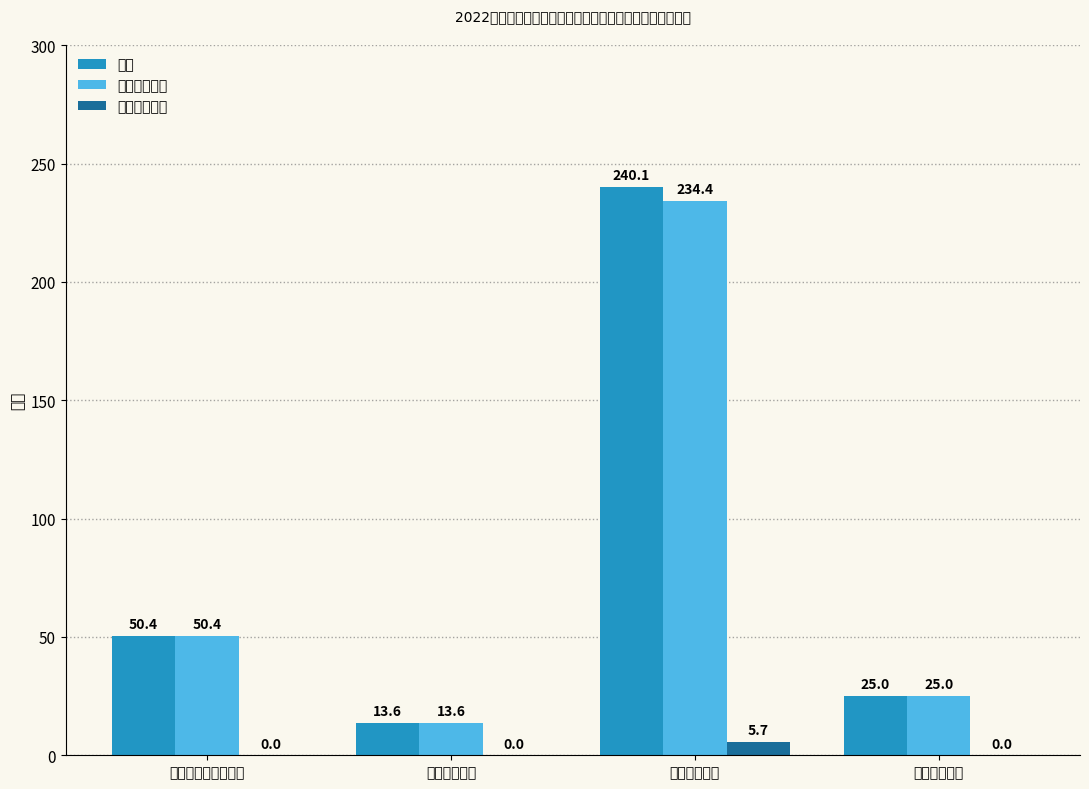

What position from the left is 住房保障支出?

4